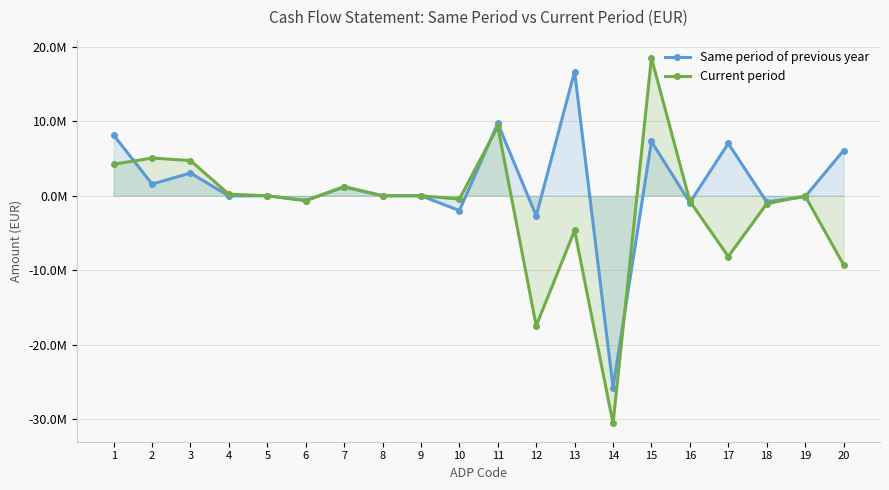

How many values in the Current period series exceed 0?

7